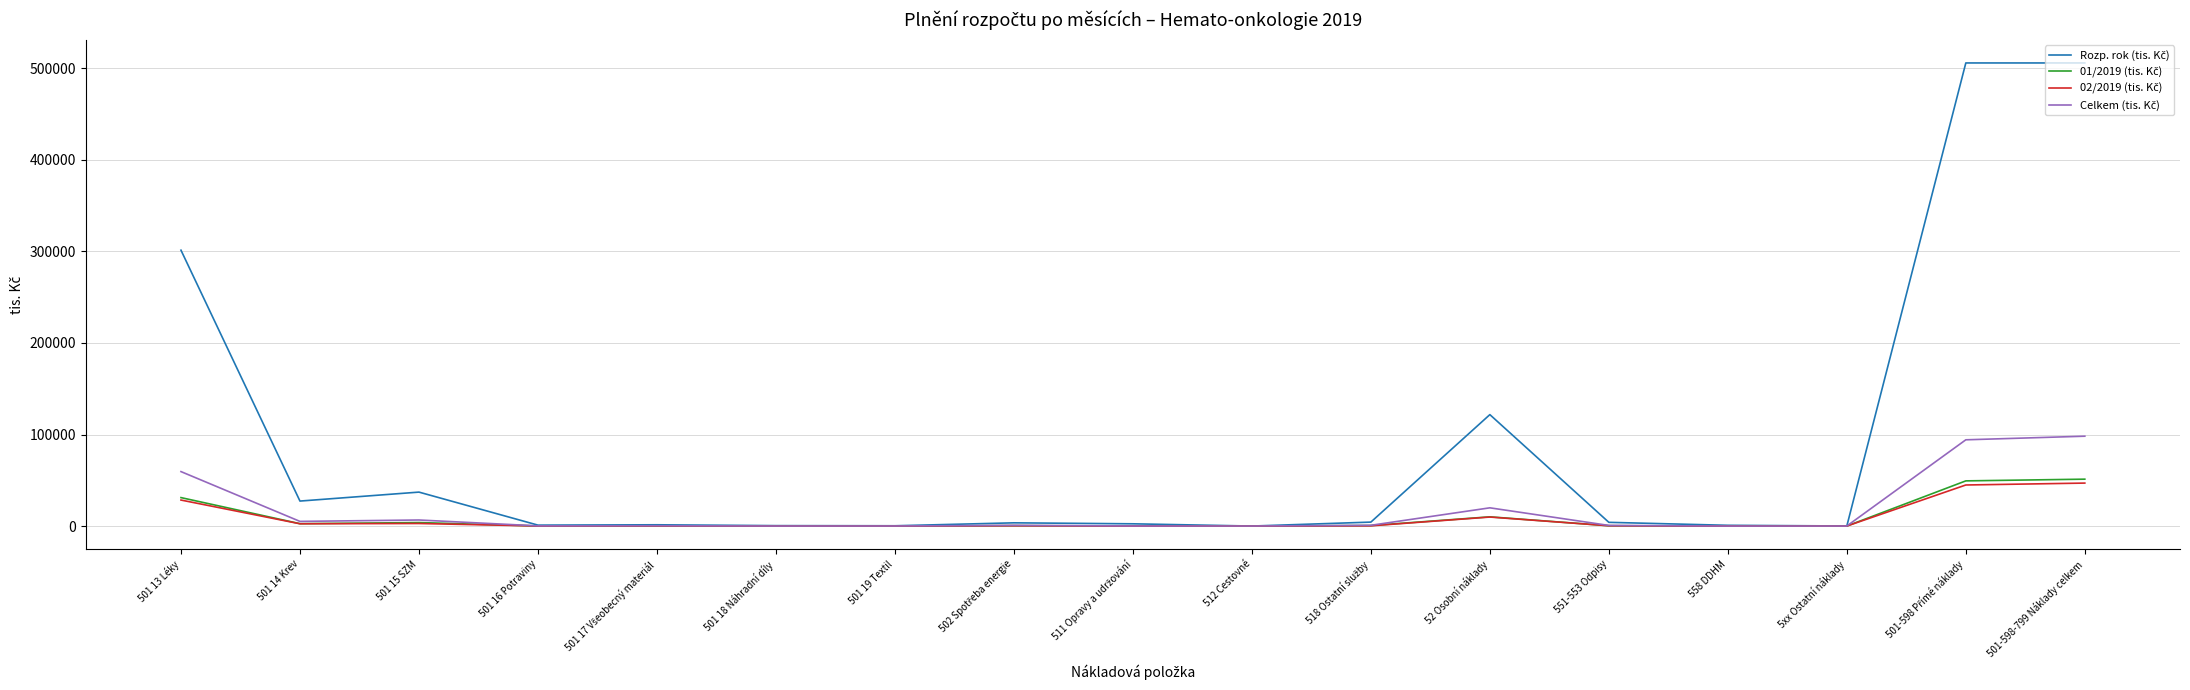

What is the difference between the highest and lowest values at 501 13 Léky?

272910.8